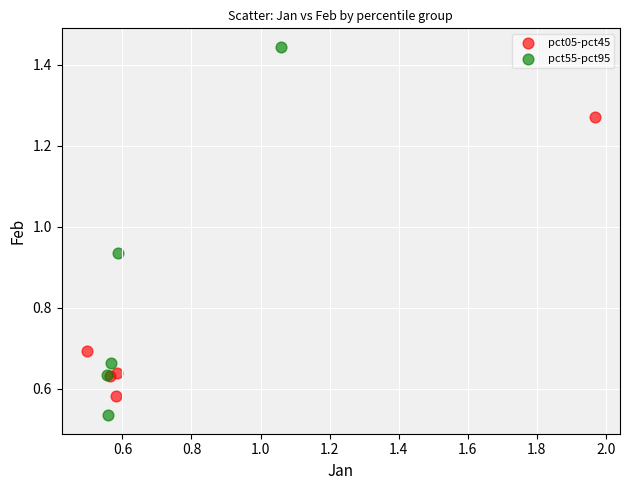

Which series reaches the minimum Y coordinate?

pct55-pct95